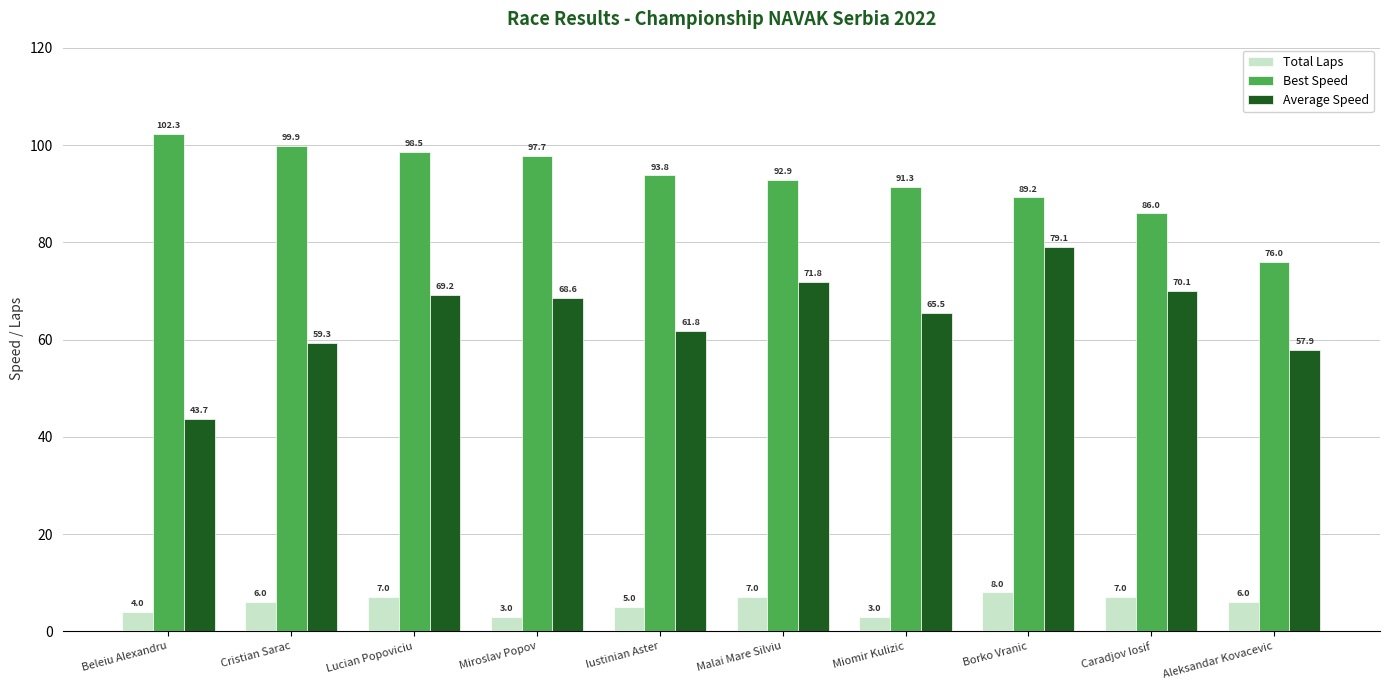

Which series has the largest total across all categories?

Best Speed